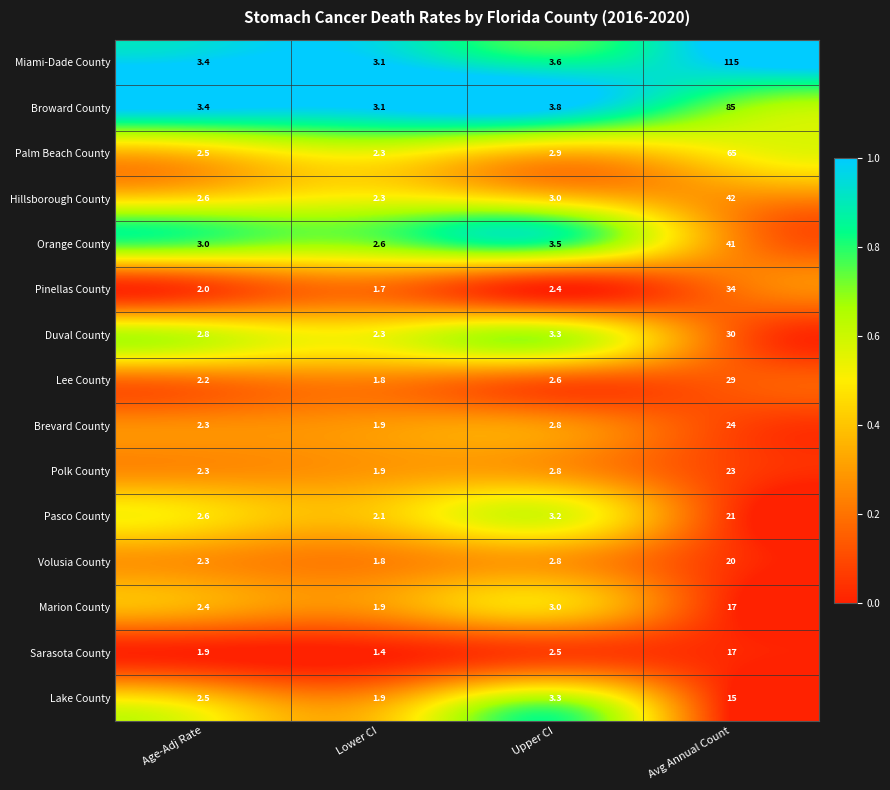

How many values in the Lake County series are below 3?

2